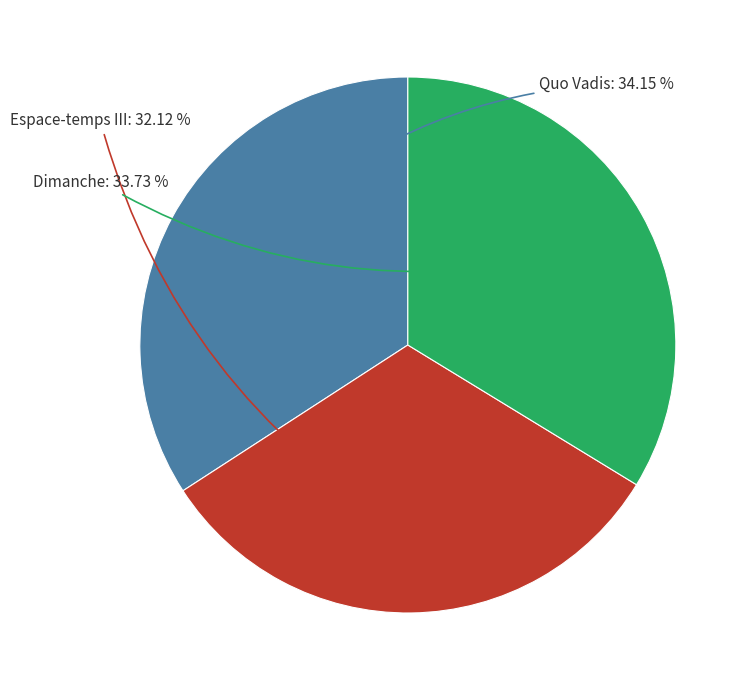

True or false: Espace-temps III accounts for 44% of the total.

False